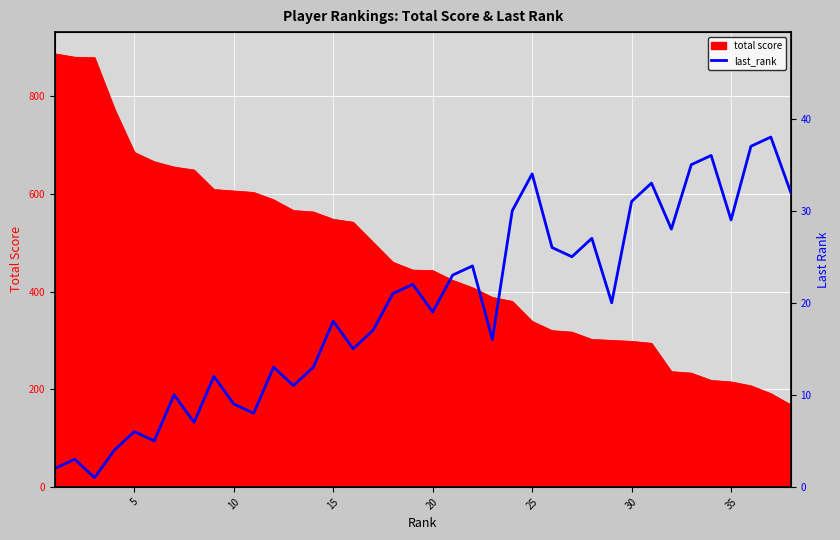

What is the smallest value displayed?

1